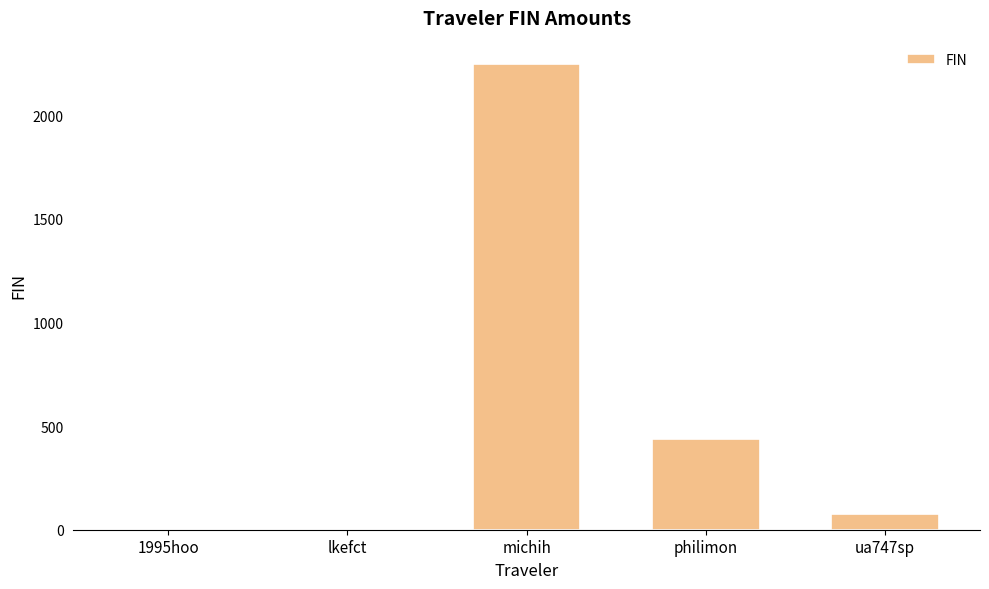

Read the value at michih.

2246.3